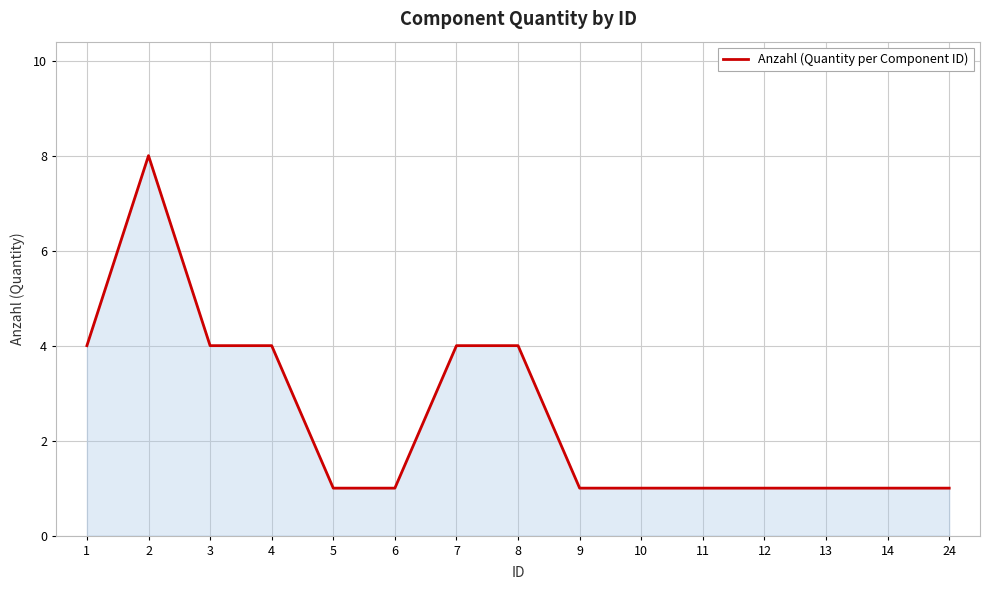

What is the difference between the maximum and minimum values?

7